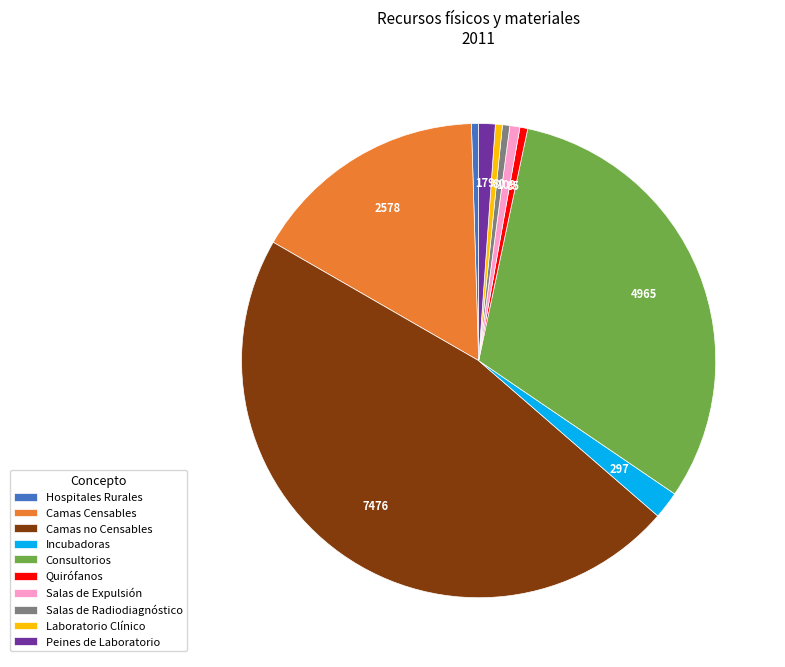

Does Salas de Expulsión represent more than half of the total?

No